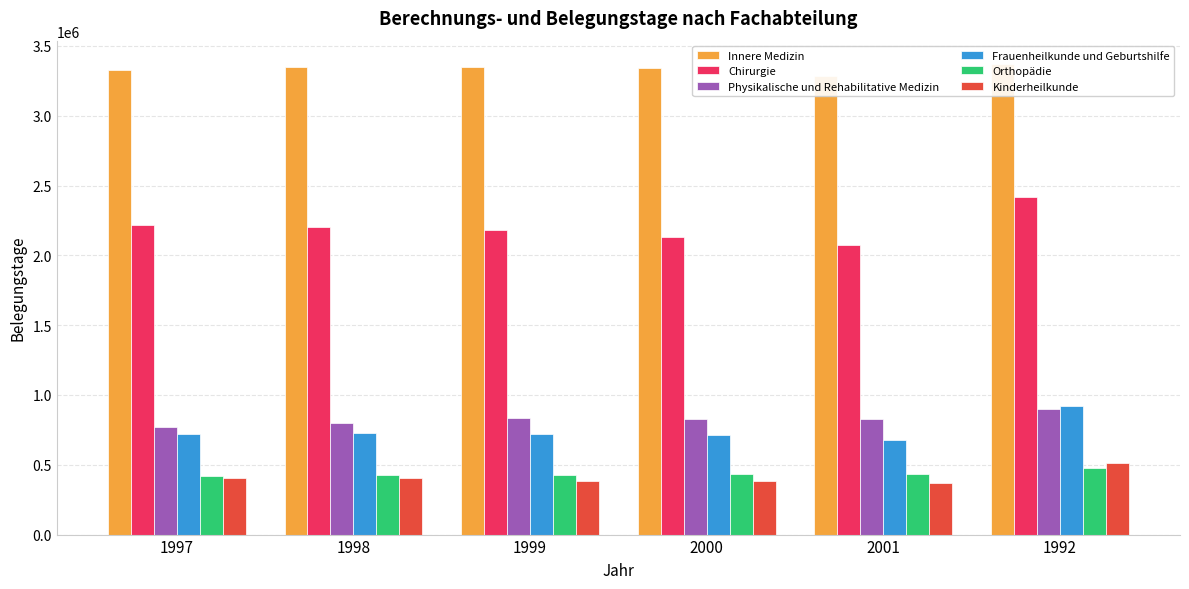

Reading left to right, extract all data points from this chart.

Innere Medizin: 3330417	3352186	3347386	3341411	3280857	3368973
Chirurgie: 2214450	2204034	2184266	2134261	2074556	2421009
Physikalische und Rehabilitative Medizin: 770747	799465	832578	825255	829129	897070
Frauenheilkunde und Geburtshilfe: 722042	725449	721966	710535	679739	922863
Orthopädie: 421589	426339	430098	432616	432965	480420
Kinderheilkunde: 405883	402605	386845	382175	370309	514419